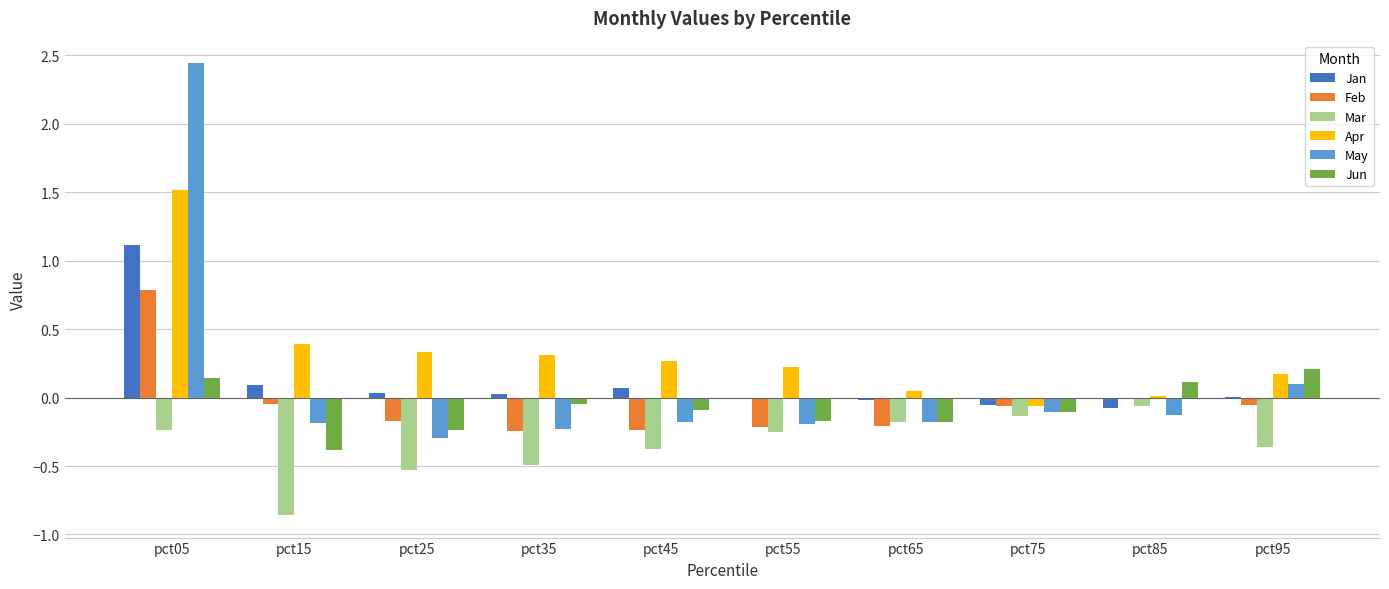

What are all the series names shown in the legend?

Jan, Feb, Mar, Apr, May, Jun